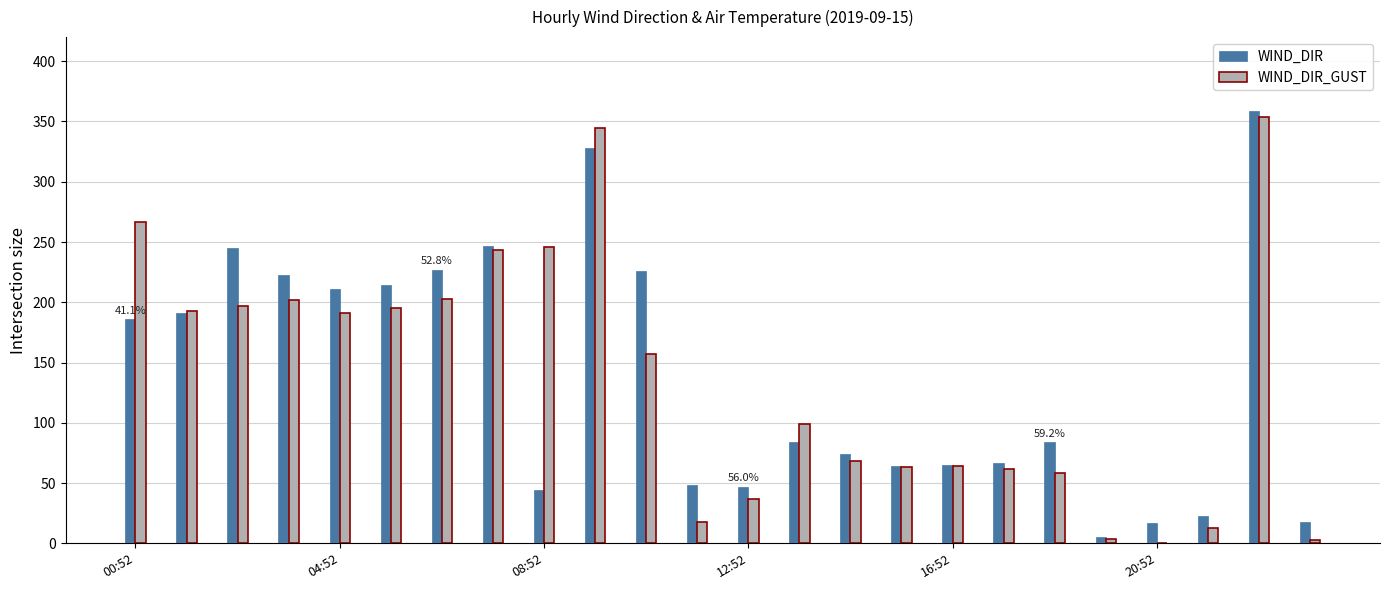

What is the maximum value for WIND_DIR?

359